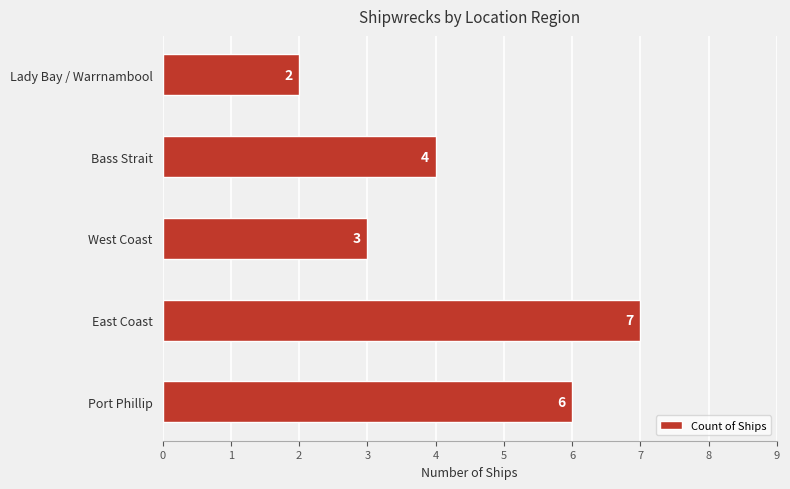

How many values are between 3 and 6?

3